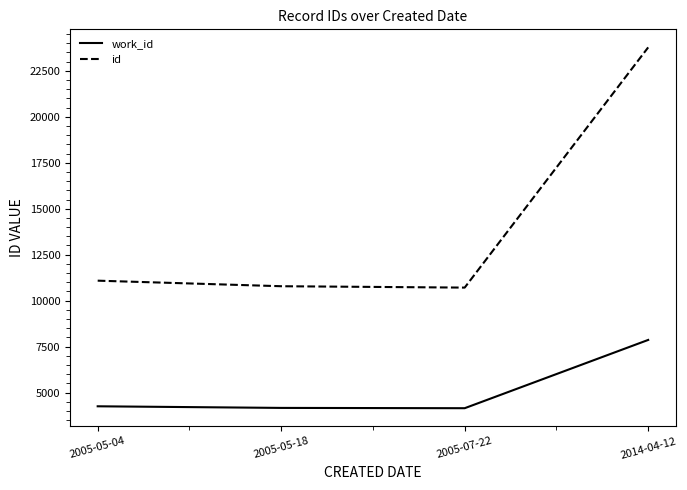

The value of work_id at 2005-07-22 is 5823. True or false?

False